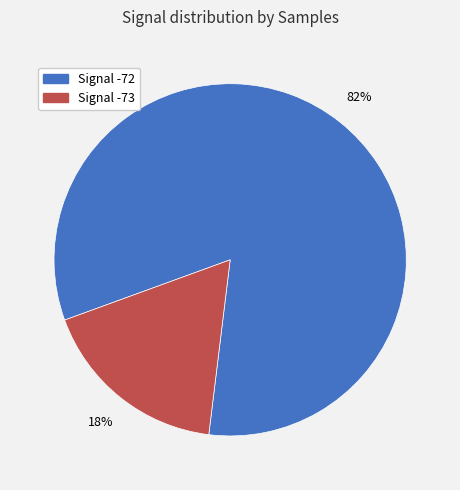

Is there a majority slice in this chart?

Yes